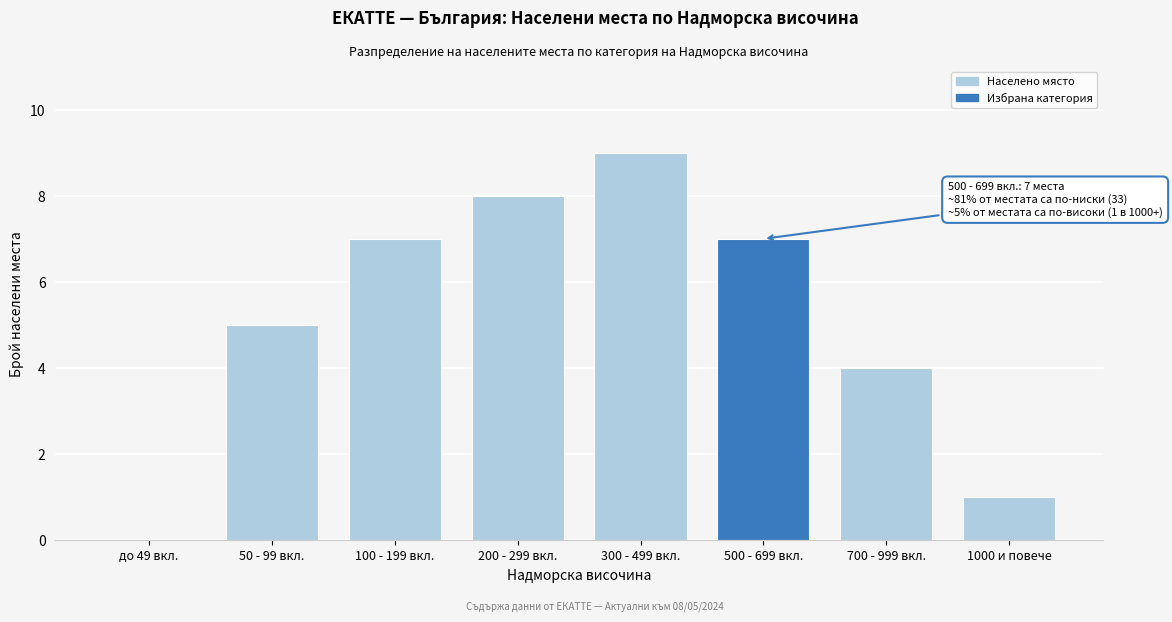

Reading left to right, transcribe all the data shown in this chart.

до 49 вкл.=0	50 - 99 вкл.=5	100 - 199 вкл.=7	200 - 299 вкл.=8	300 - 499 вкл.=9	500 - 699 вкл.=7	700 - 999 вкл.=4	1000 и повече=1